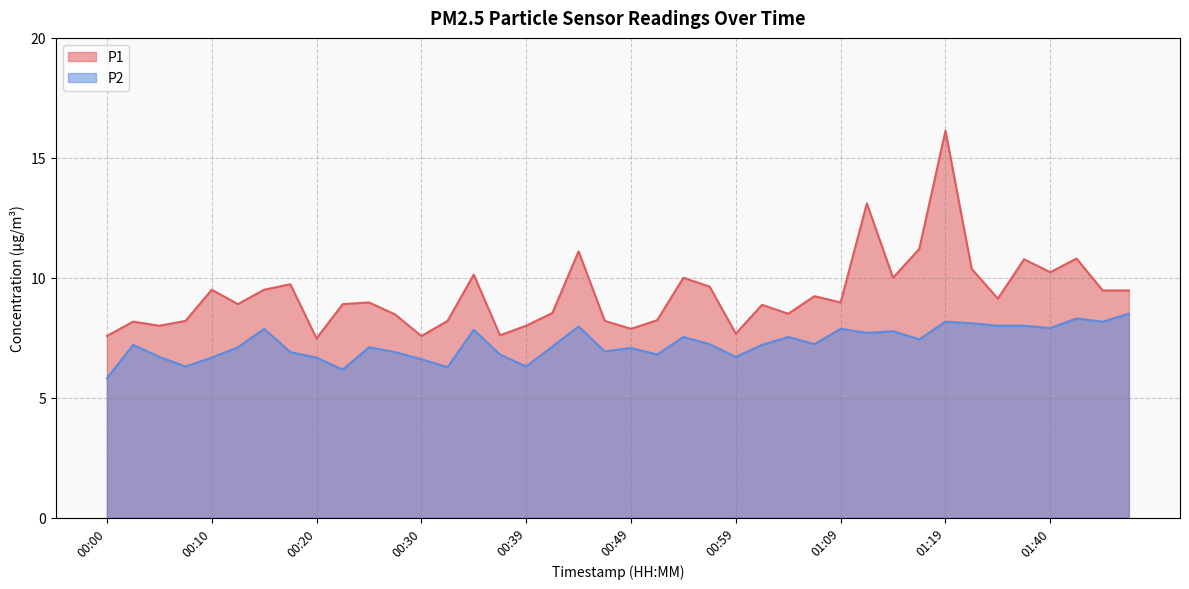

What is the difference between the maximum and minimum values in the P1 series?

8.7